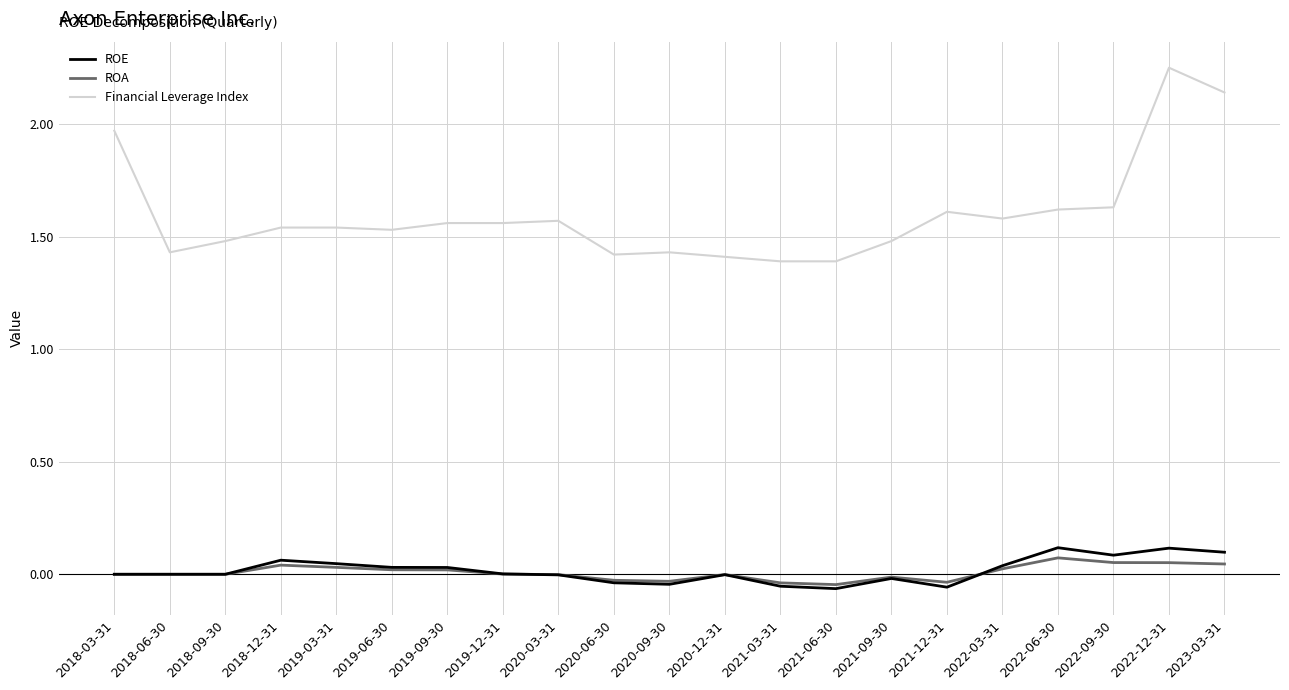

What position from the left is 2022-12-31?

20